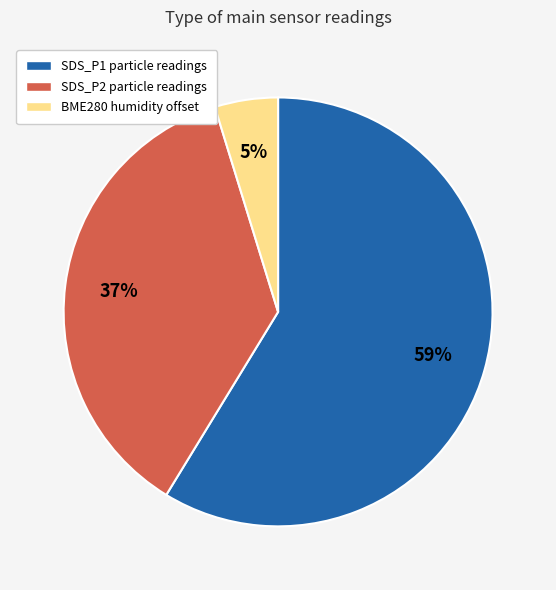

True or false: BME280 humidity offset accounts for 5% of the total.

True